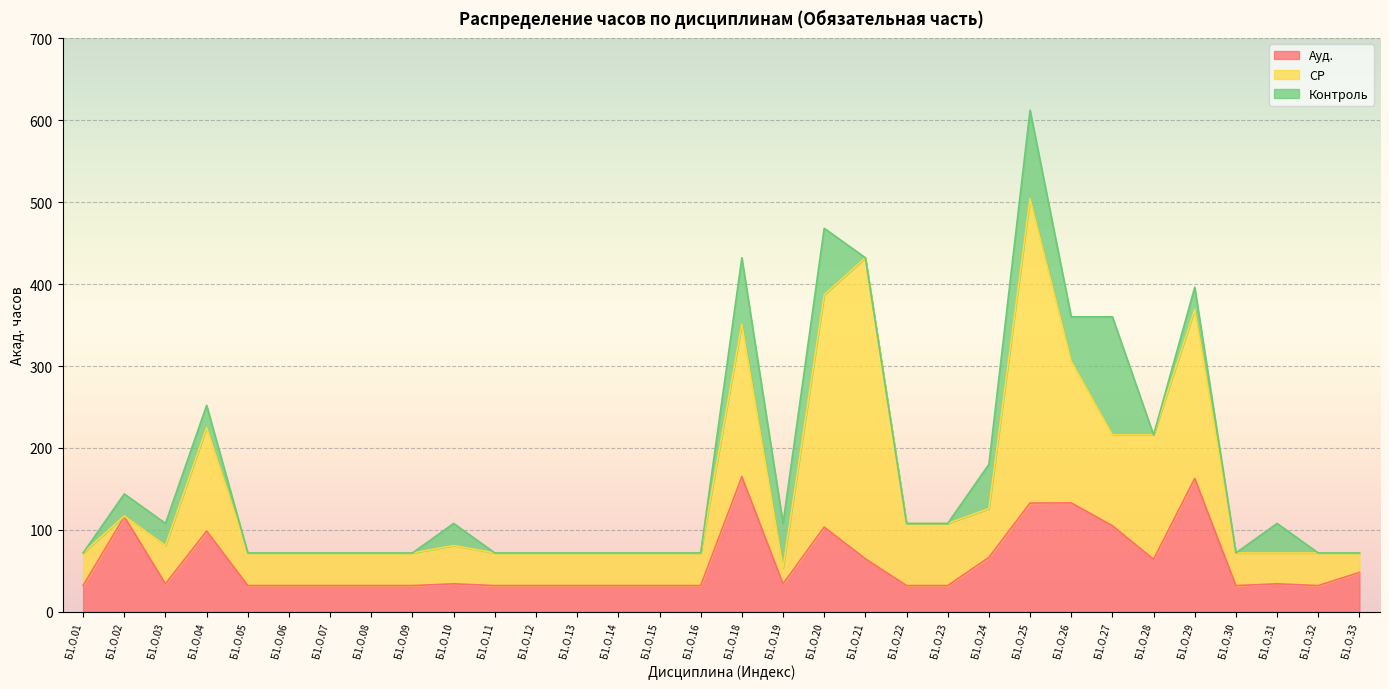

How many times do СР and Контроль cross each other?

6